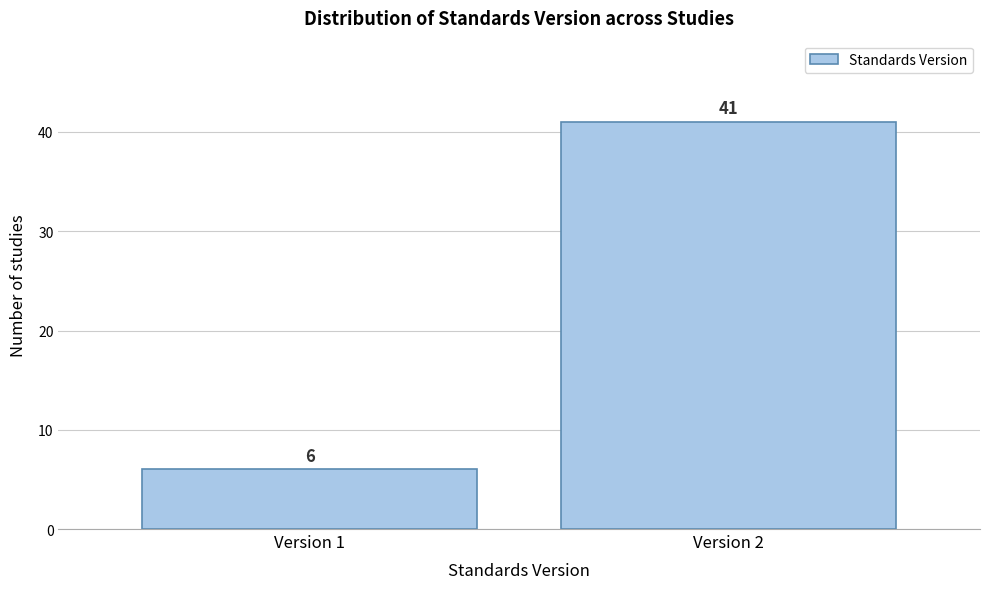

Reading left to right, list all the values displayed in this chart.

Version 1=6	Version 2=41